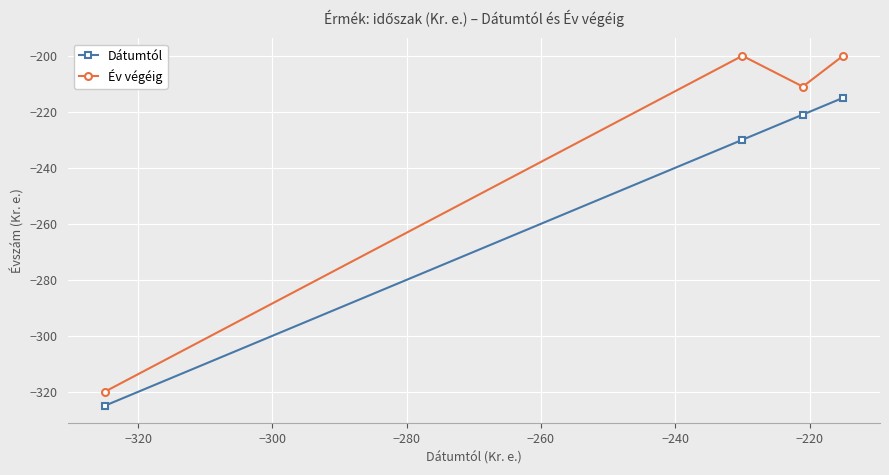

What are all the series names shown in the legend?

Dátumtól, Év végéig